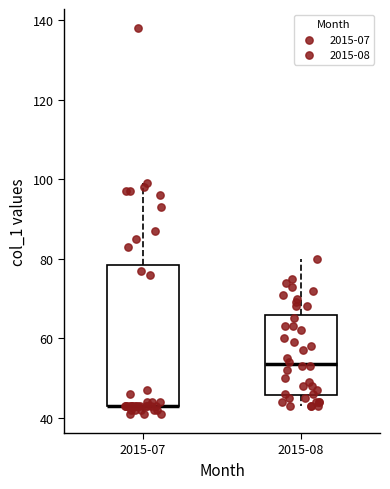

Where is the upper edge of the box for 2015-07 on the y-axis? The values are not printed on the chart, so give them approximately, as read against the axis.

78